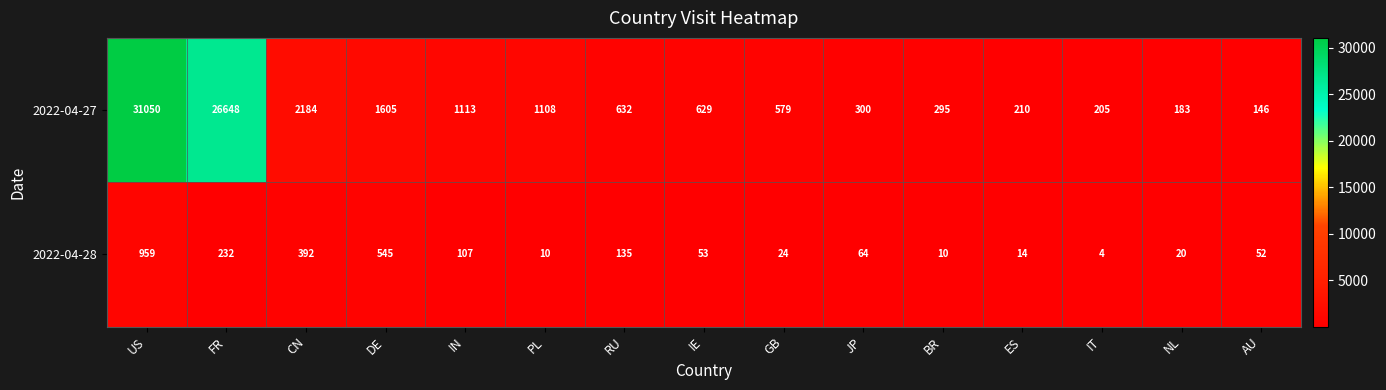

At which label does 2022-04-28 first exceed 53?

US